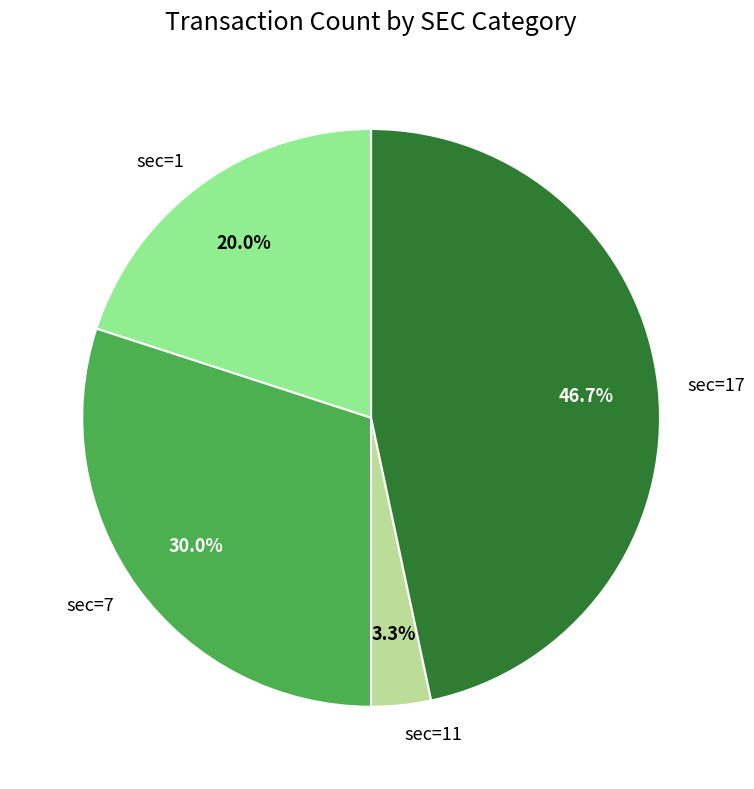

Between sec=11 and sec=17, which is larger?

sec=17